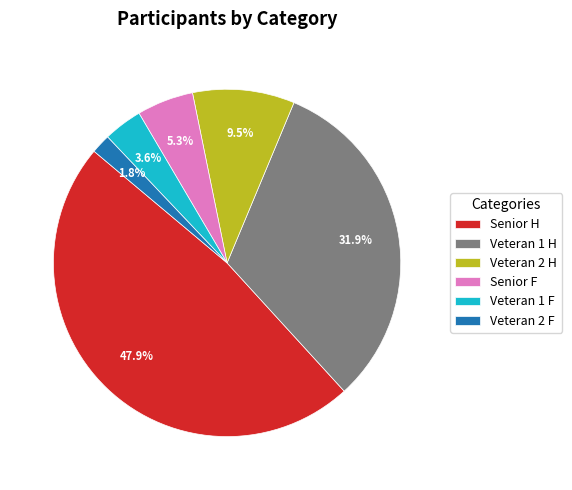

How many segments does this pie chart have?

6